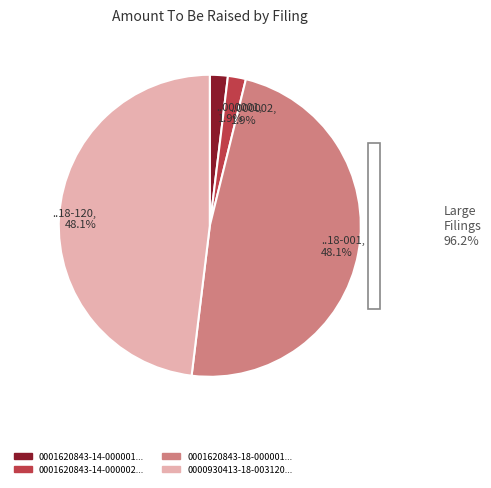

To the nearest percent, what is the average slice percentage?

25%